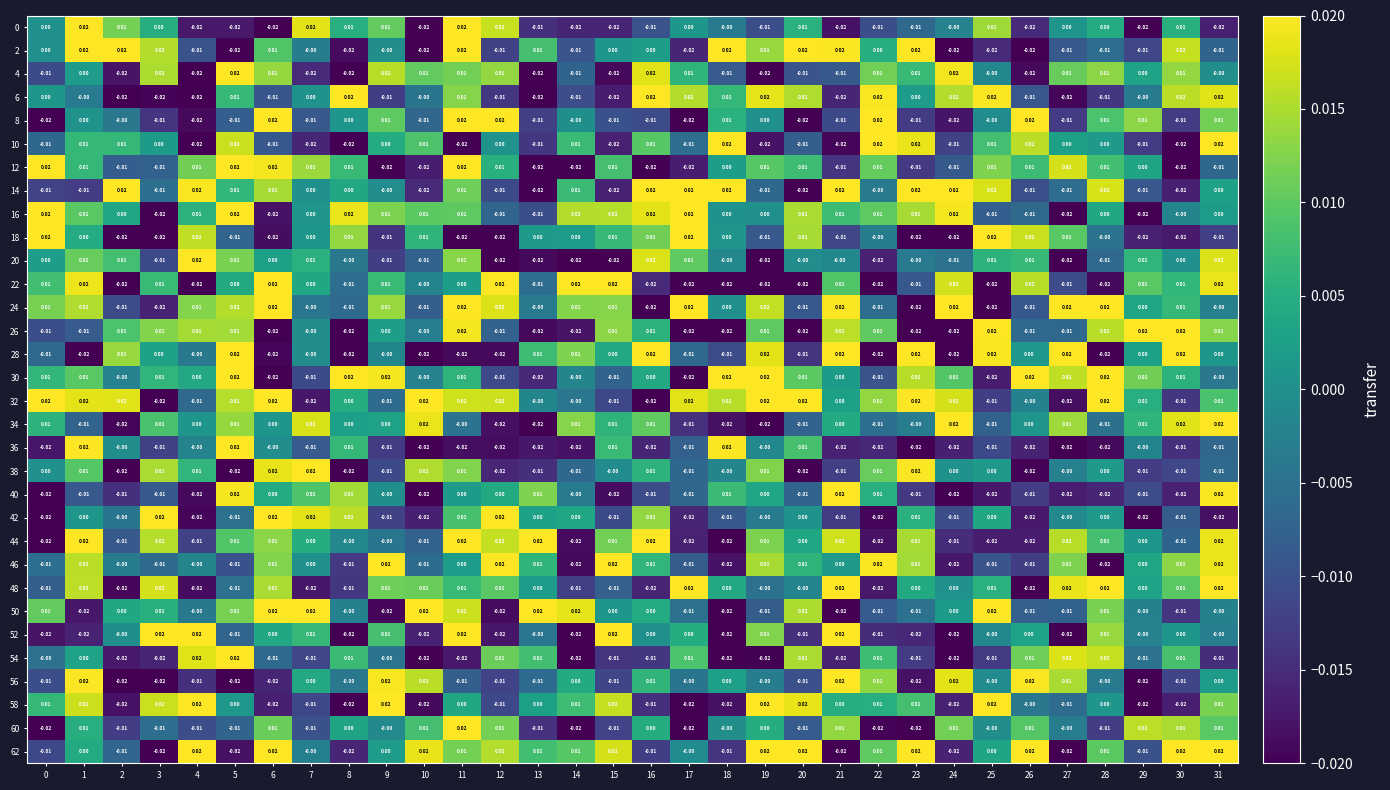

Is the value of 20 at 18 greater than the value of 54 at 23?

Yes